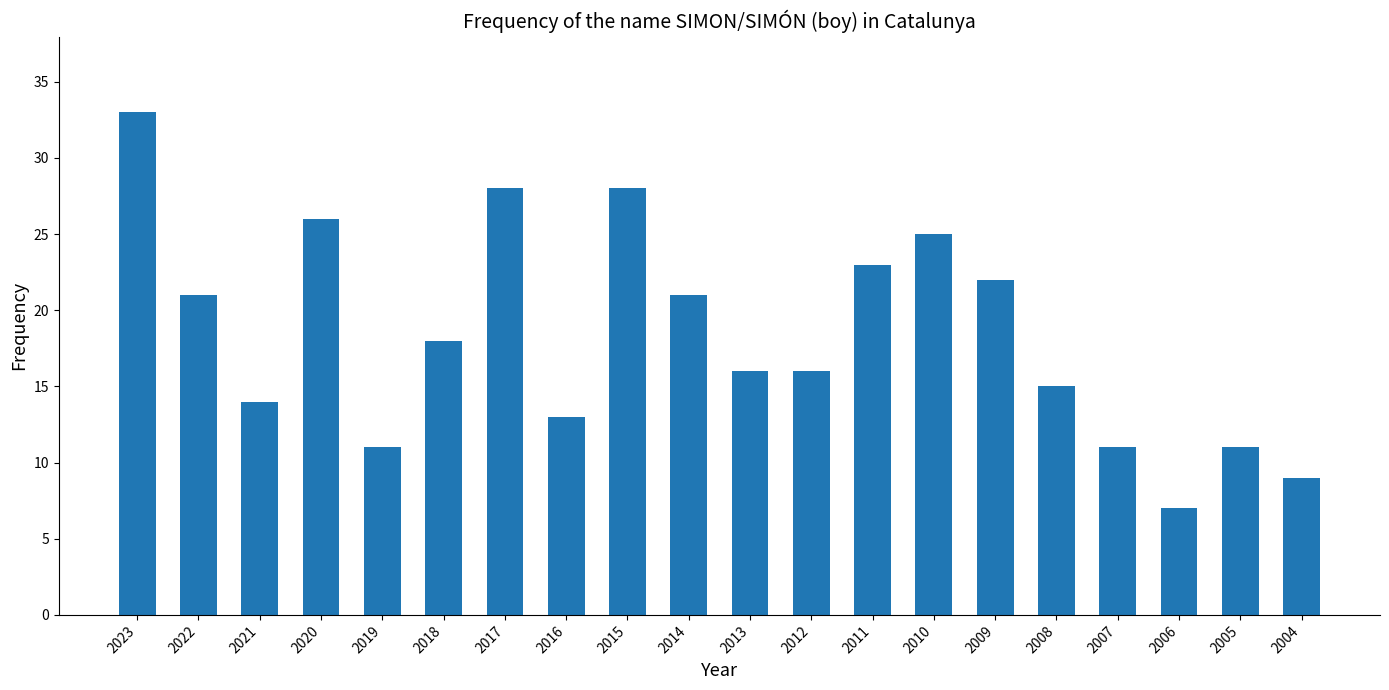

Are the bars grouped side by side (vs. stacked)?

No